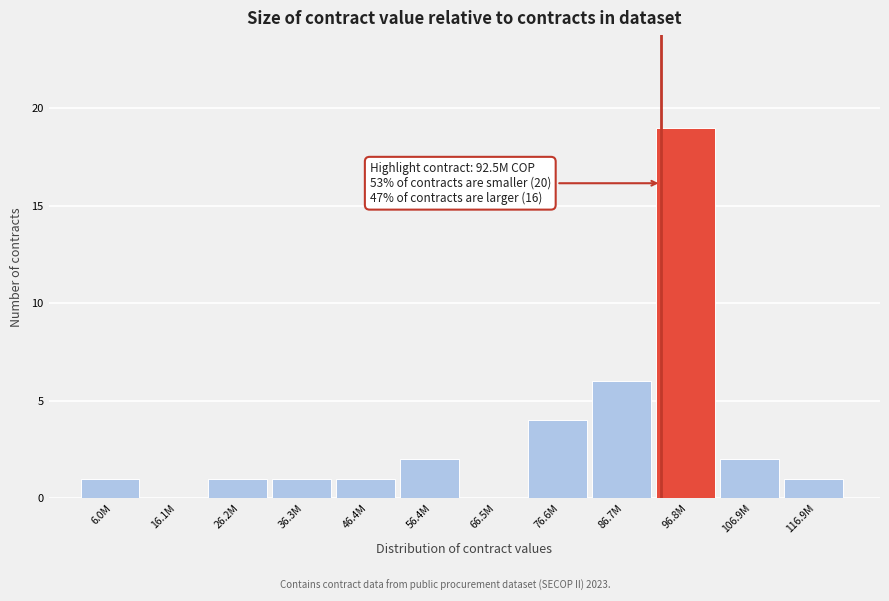

Reading left to right, extract all data points from this chart.

6.0M=1	16.1M=0	26.2M=1	36.3M=1	46.4M=1	56.4M=2	66.5M=0	76.6M=4	86.7M=6	96.8M=19	106.9M=2	116.9M=1